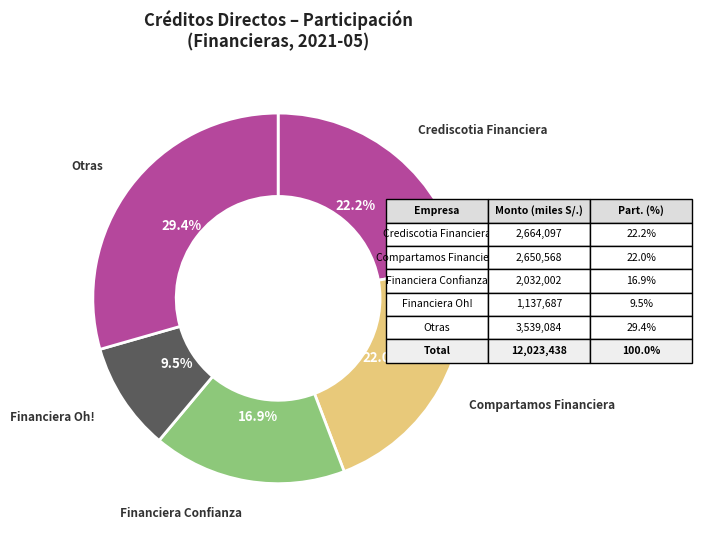

Combined, do Otras and Financiera Oh! account for over 50%?

No